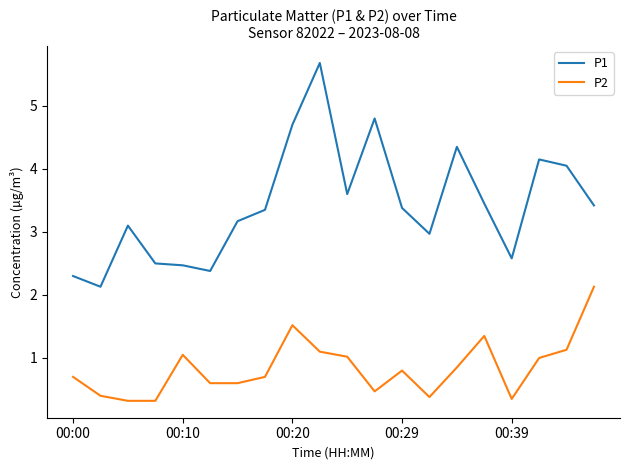

Which series has the largest total across all categories?

P1